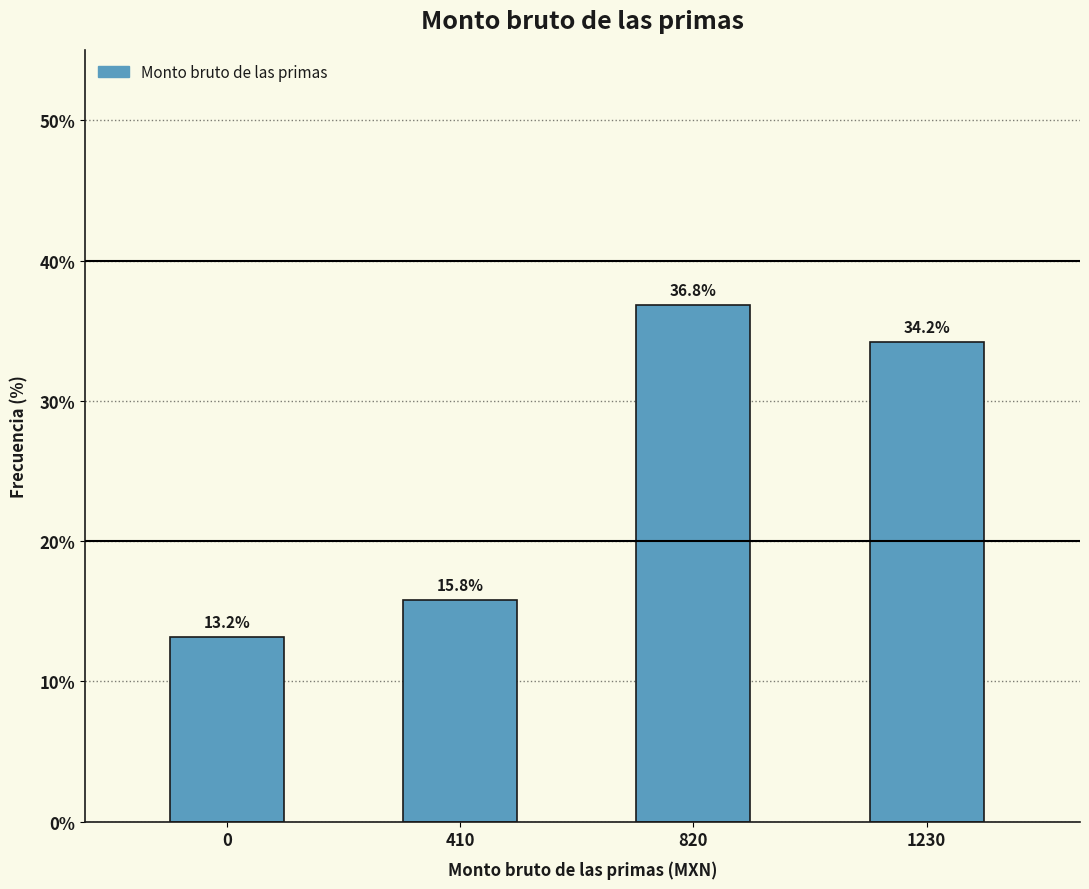

Reading left to right, transcribe all the data shown in this chart.

0=13.2	410=15.8	820=36.8	1230=34.2